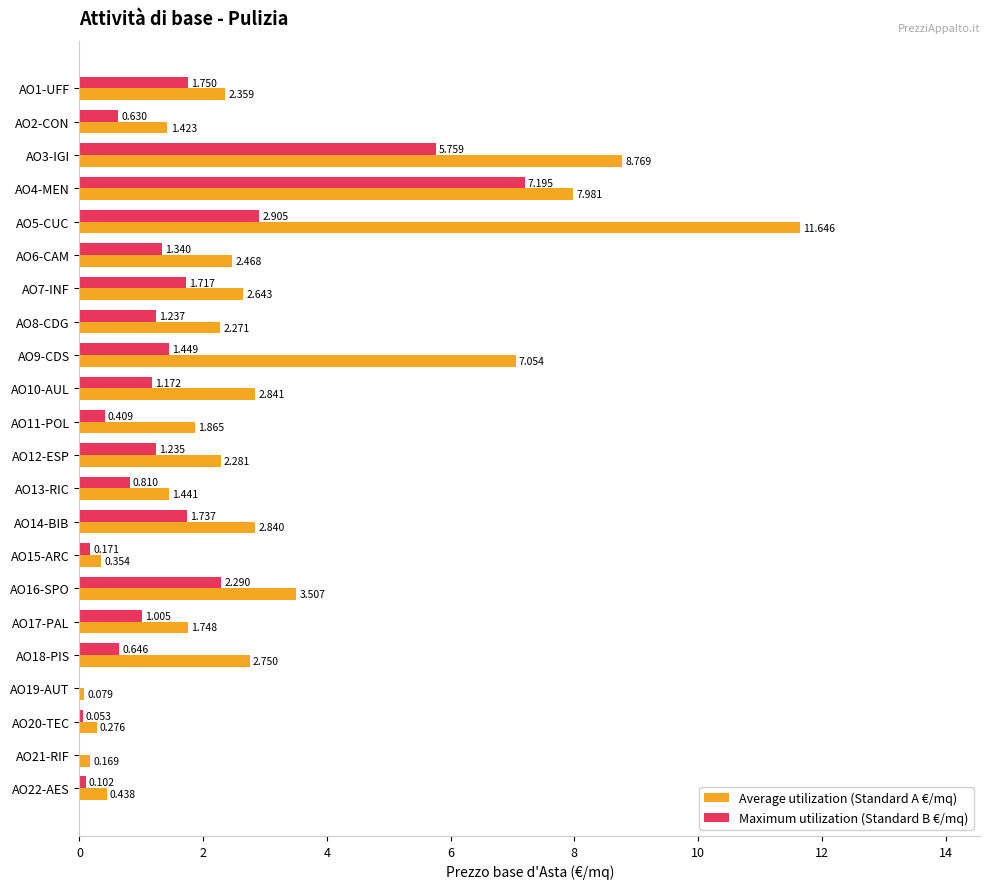

Which series changed the most between AO14-BIB and AO17-PAL?

Average utilization (Standard A €/mq)